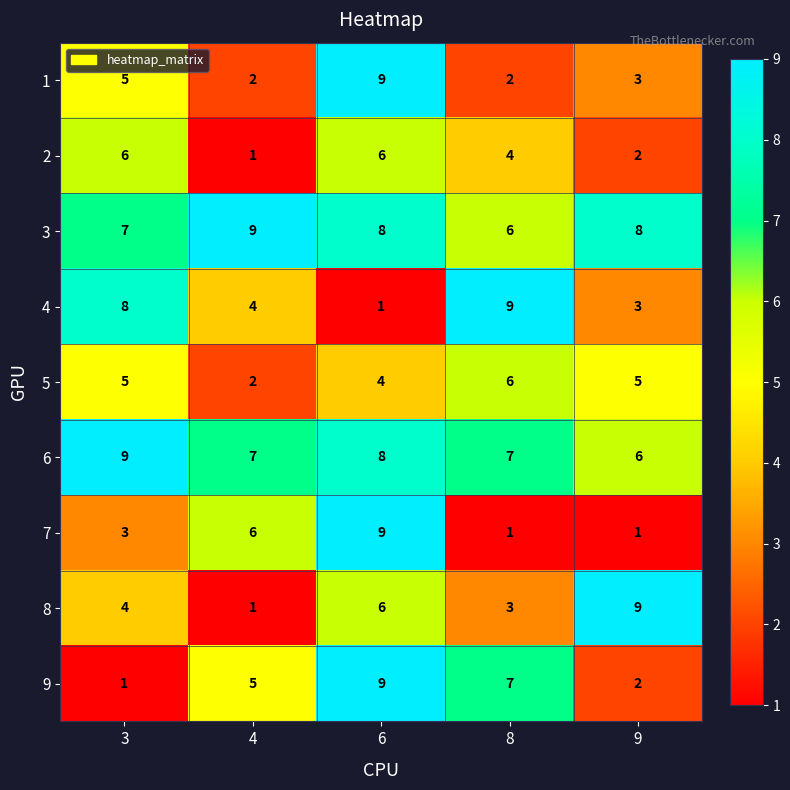

What is the sum of the 5 values at 4 and 9?

7